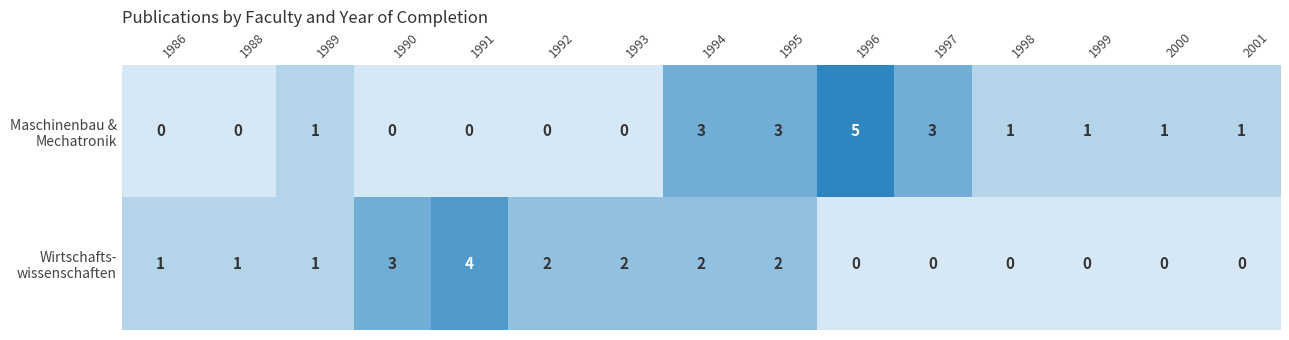

What is the maximum value shown in the chart?

5